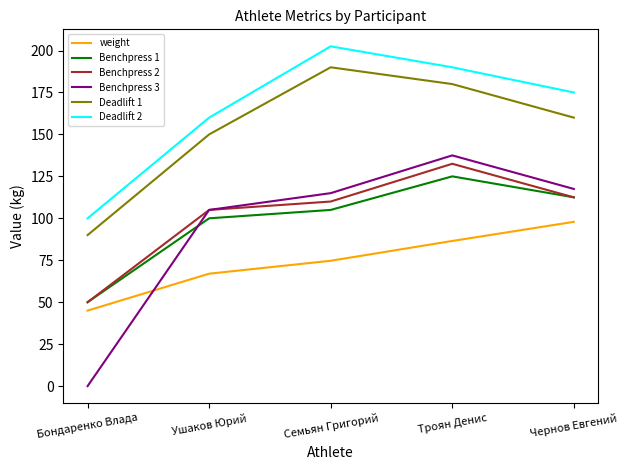

What is the total value across all series at Семьян Григорий?

797.2